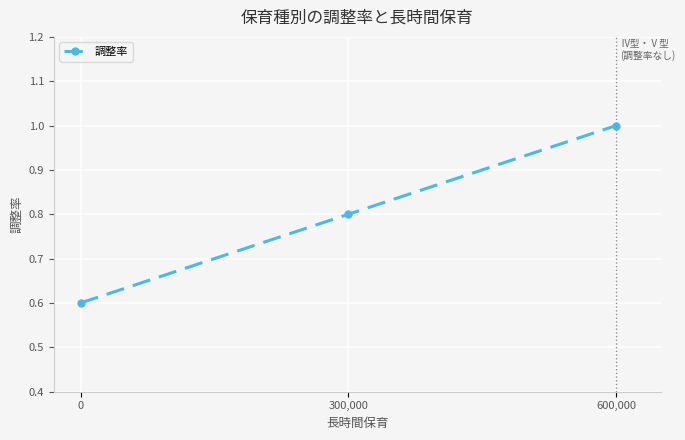

The value at 600,000 is 0.4. True or false?

False